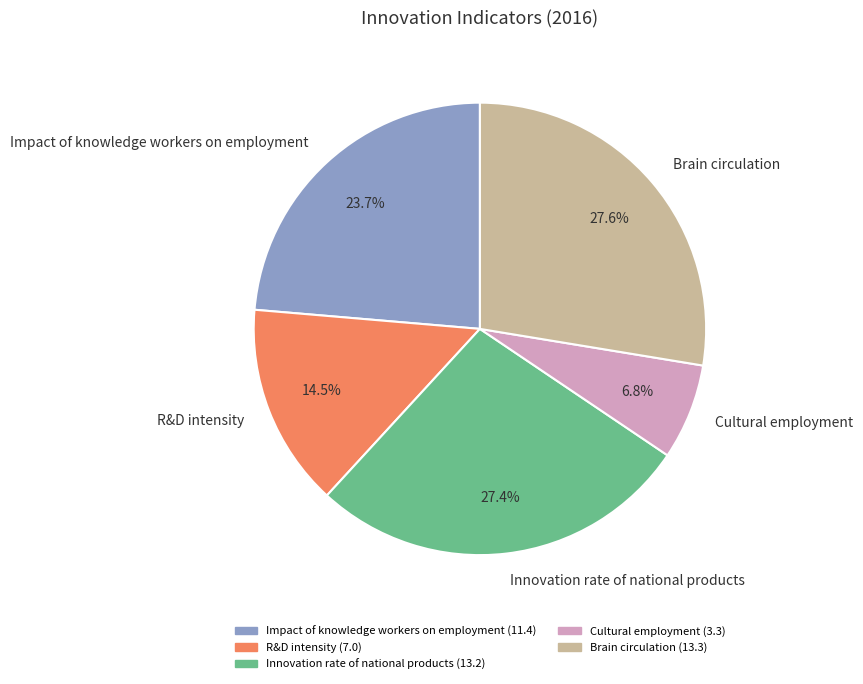

Count the number of slices in the pie.

5